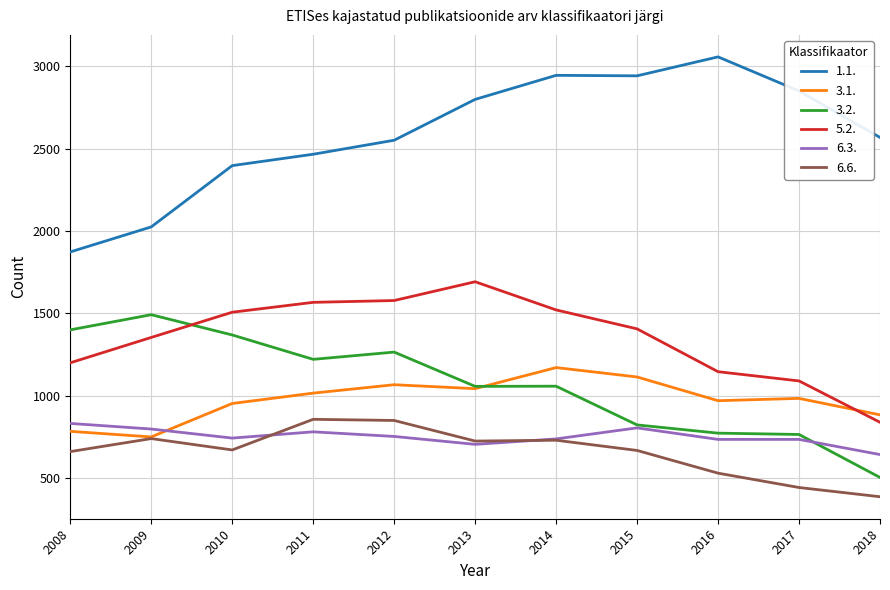

How many series are shown in this chart?

6